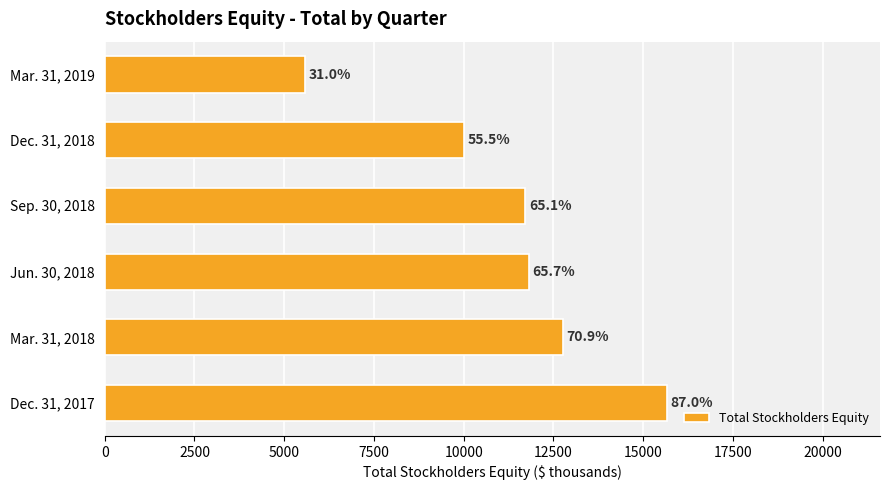

Are the bars horizontal?

Yes